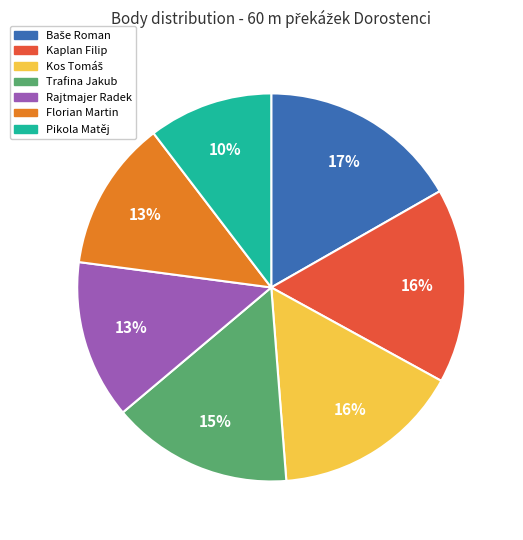

What is the smallest slice in the pie chart?

Pikola Matěj